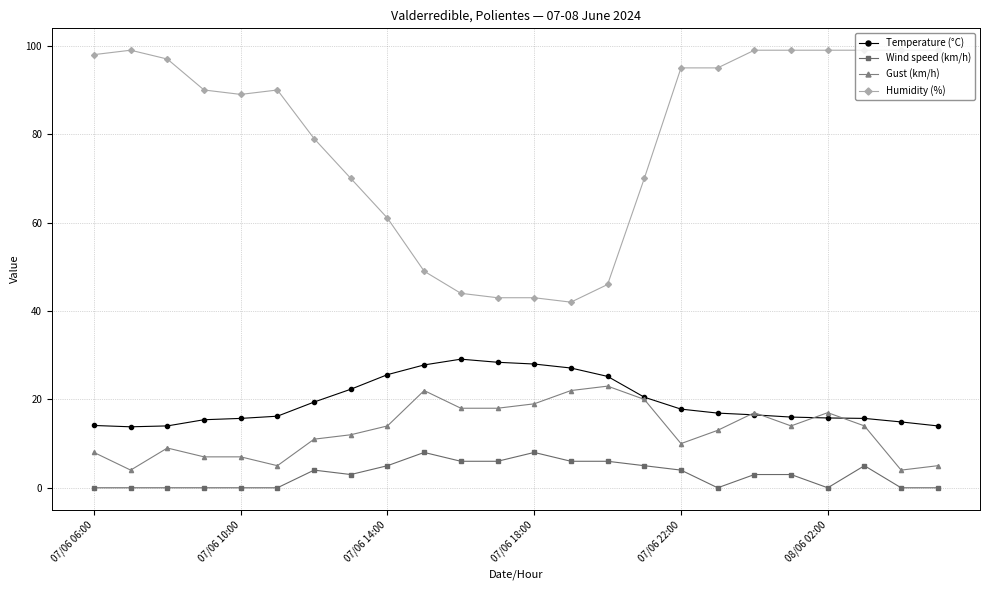

What is the greatest value displayed?

99.0